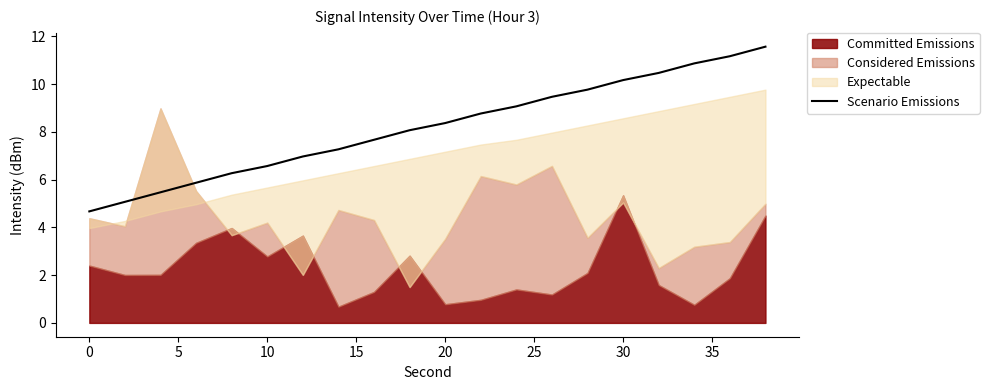

Does the chart have visible grid lines?

No